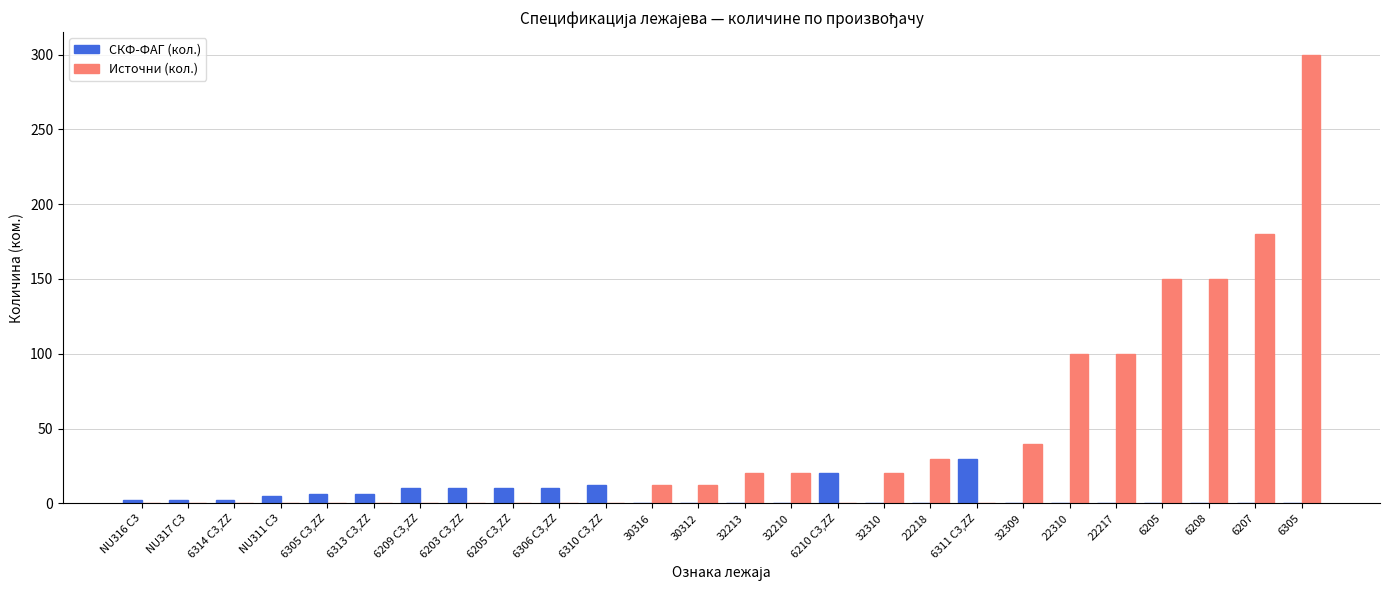

What is the average value of the СКФ-ФАГ (кол.) series?

5